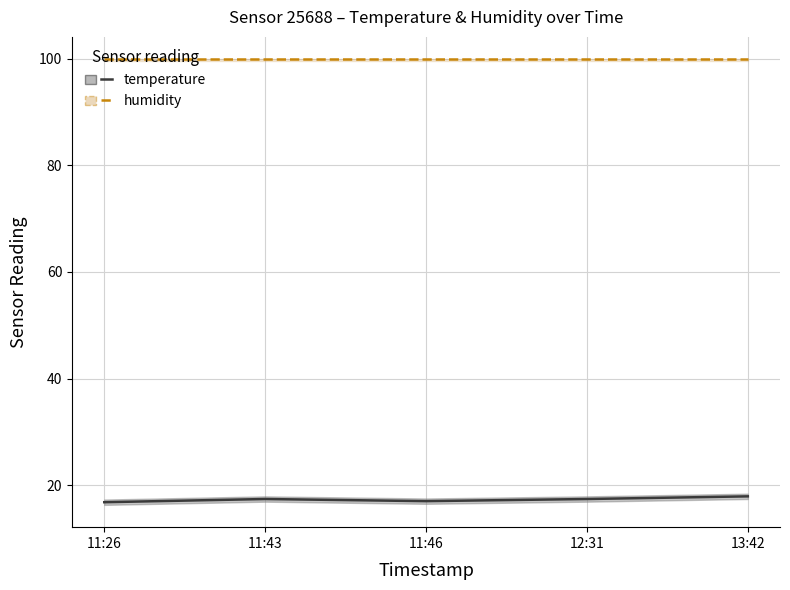

Rank the series at 11:26 from lowest to highest value.

temperature, humidity